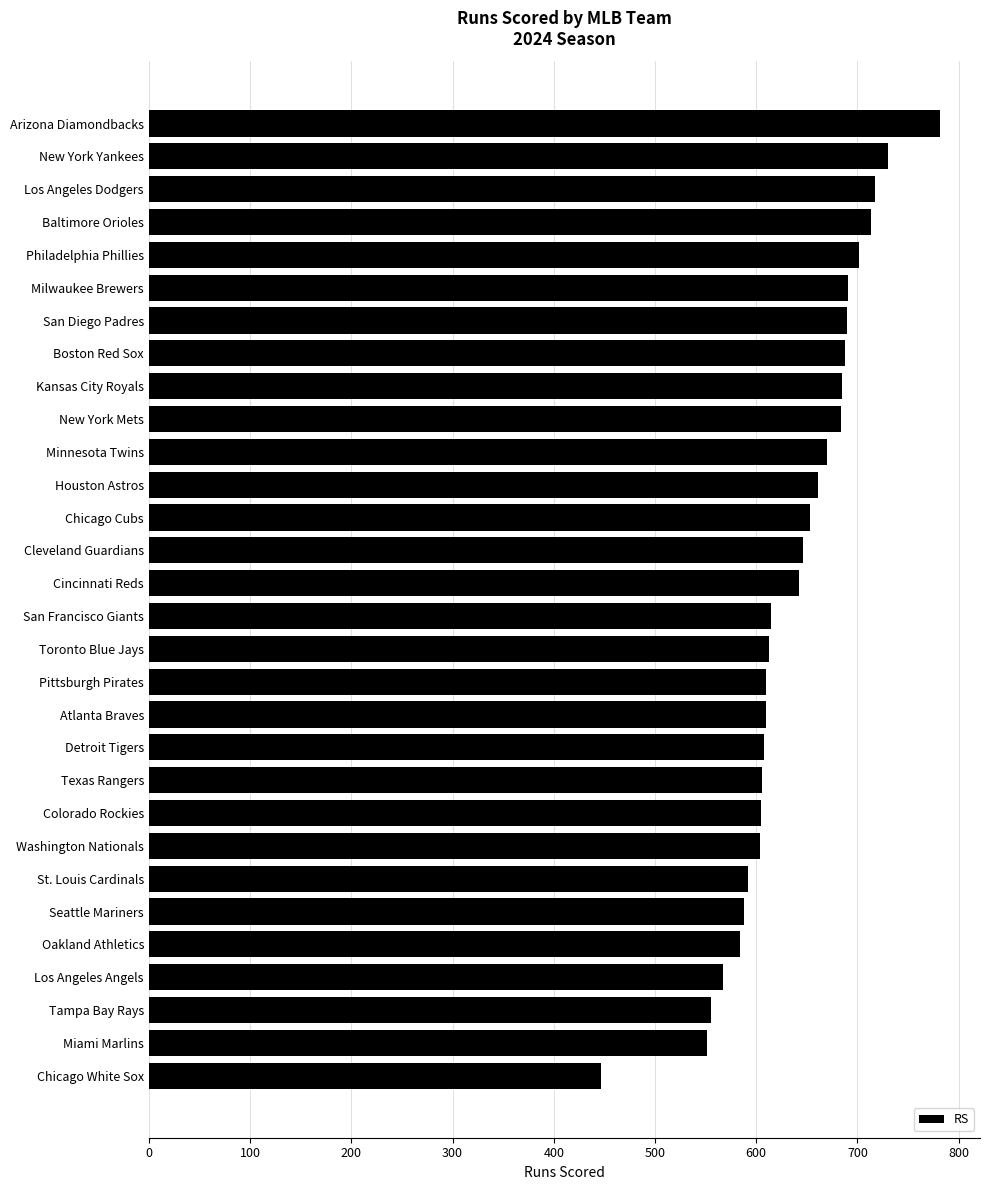

What is the change in value from Los Angeles Angels to Cincinnati Reds?

+75